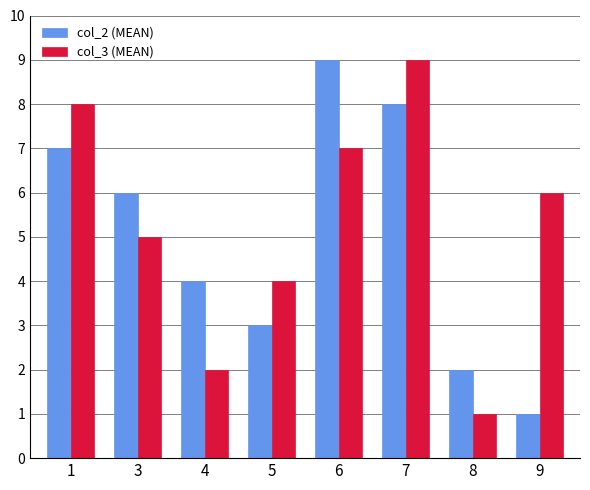

At which category is the sum across all series the highest?

7